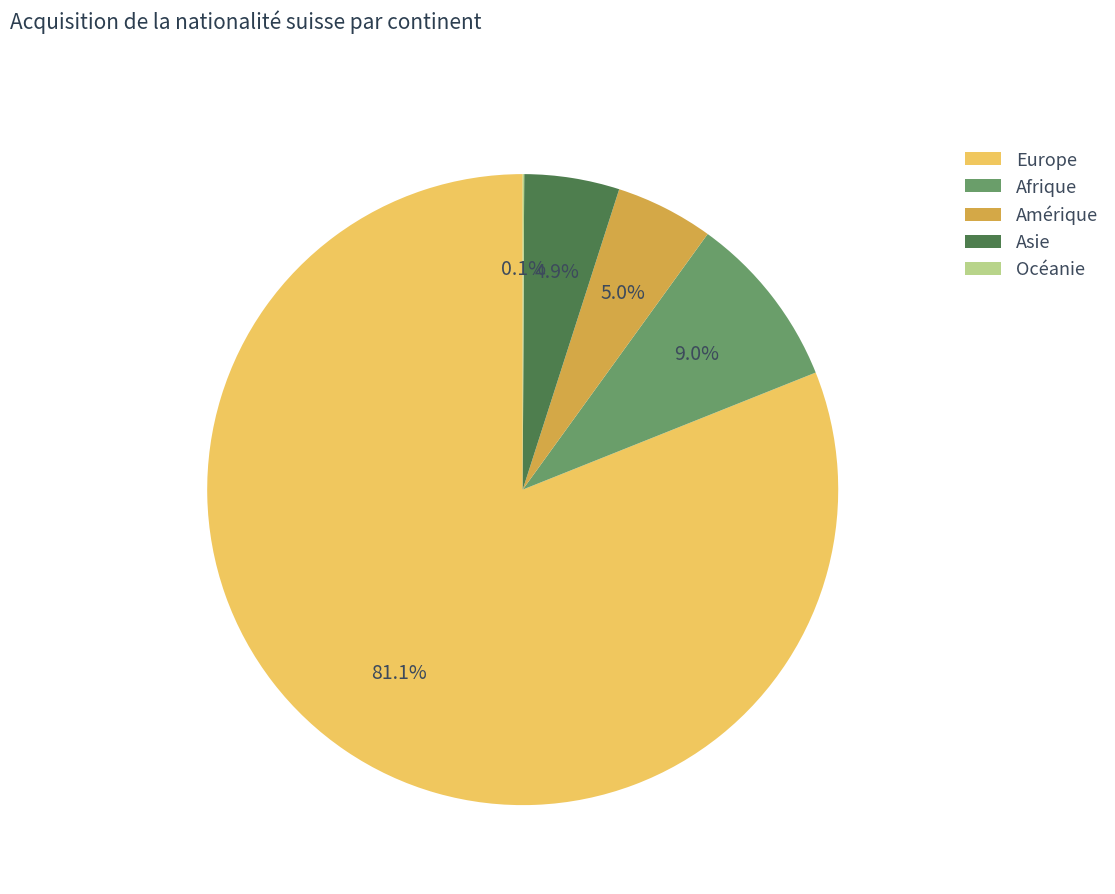

Does Asie account for over 50% of the chart?

No